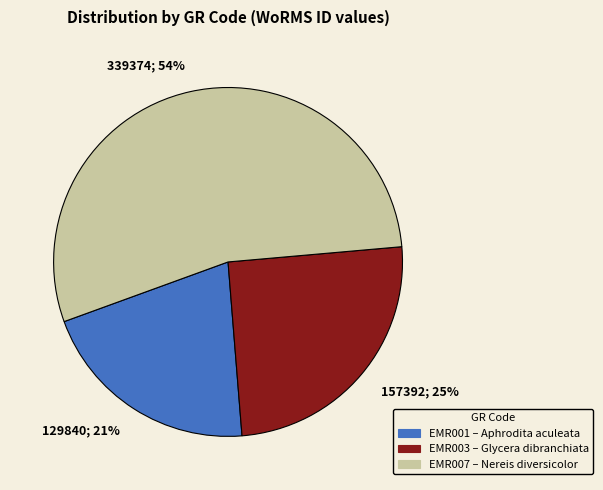

How many segments does this pie chart have?

3